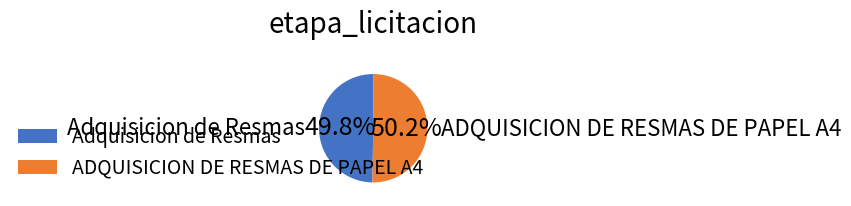

What percentage is the Adquisicion de Resmas slice, to the nearest percent?

50%